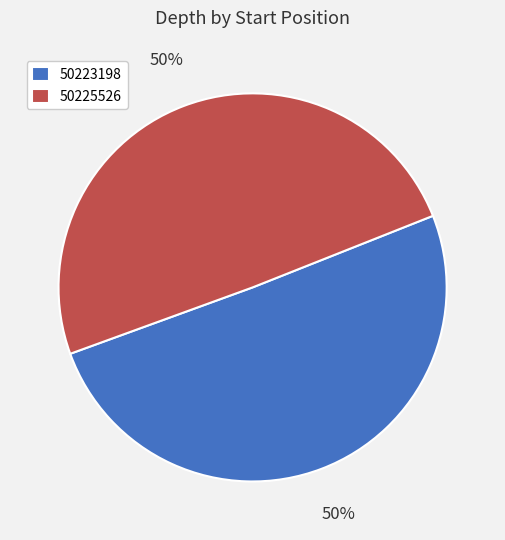

Do 50223198 and 50225526 together represent more than half of the pie?

Yes